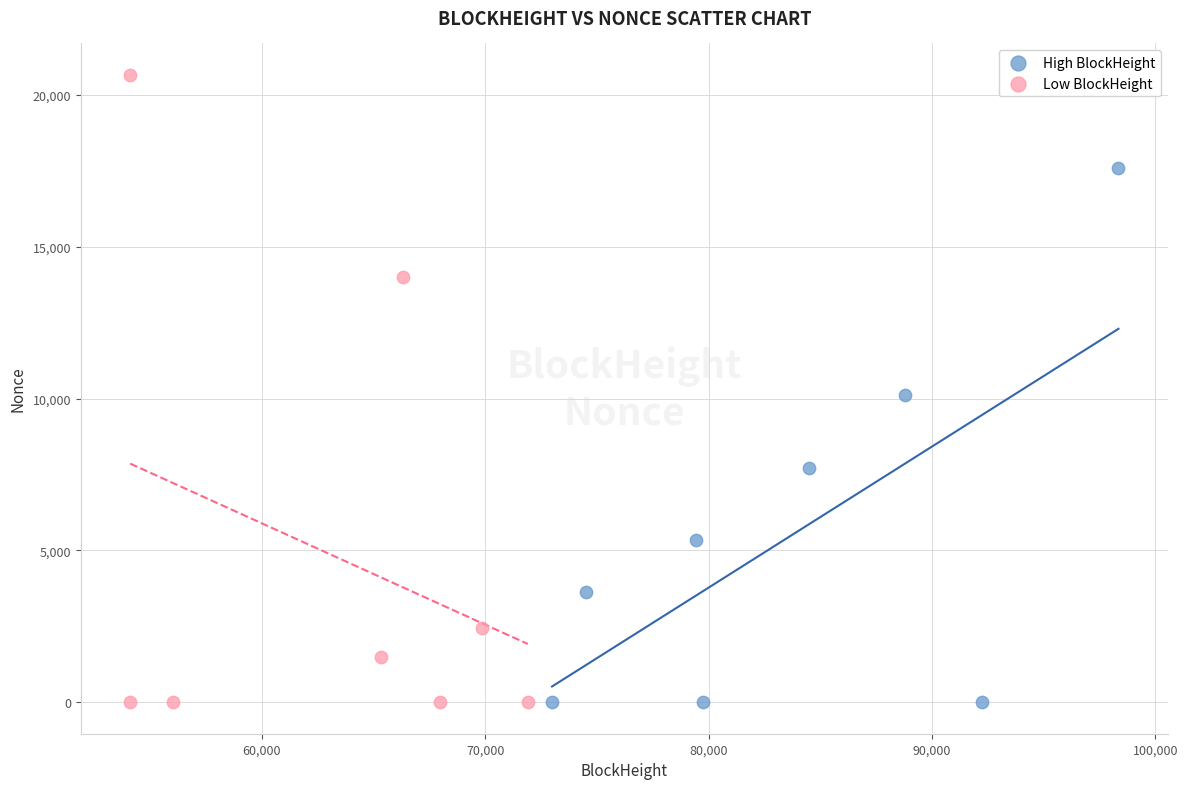

Which series contains the highest Y value?

Low BlockHeight